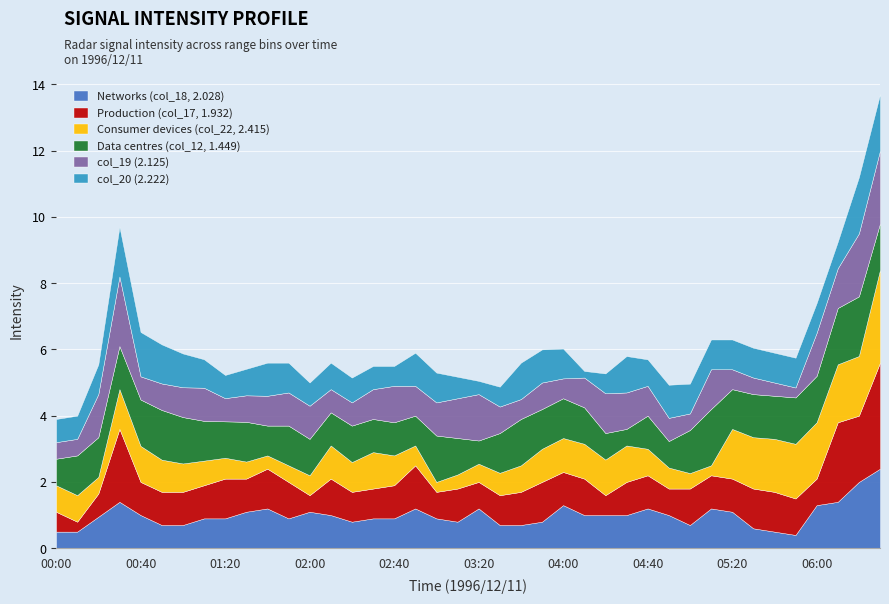

What is the label of the 34th point from the left?

05:30